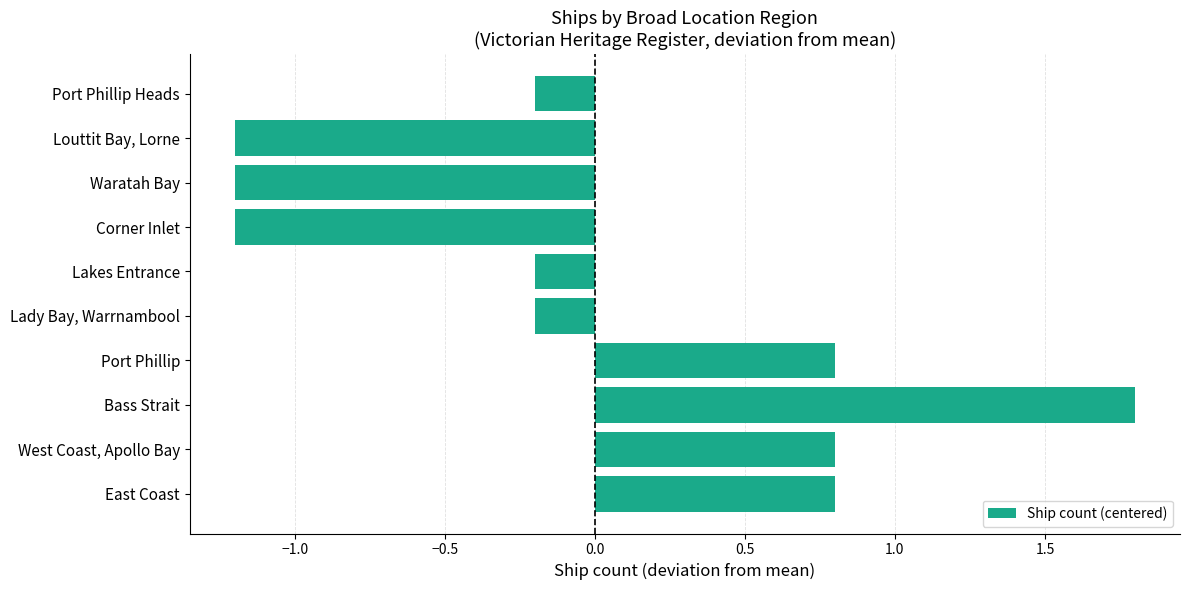

Between Louttit Bay, Lorne and West Coast, Apollo Bay, which is larger?

West Coast, Apollo Bay